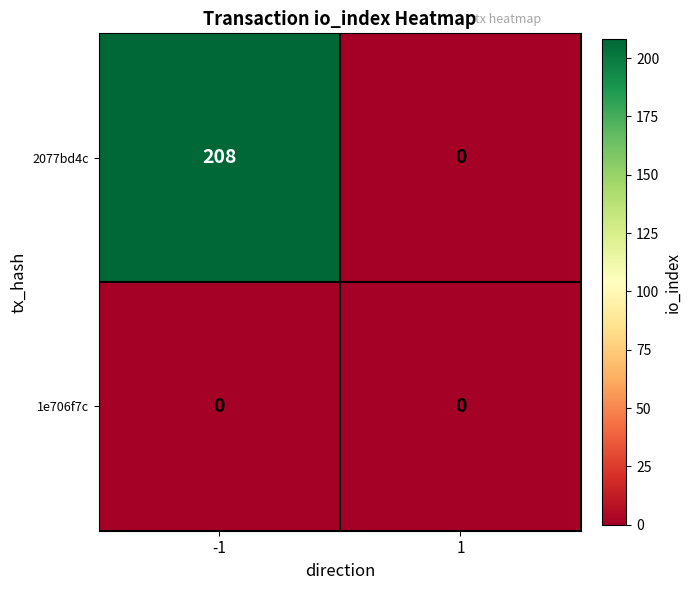

How many data points does each series have?

2